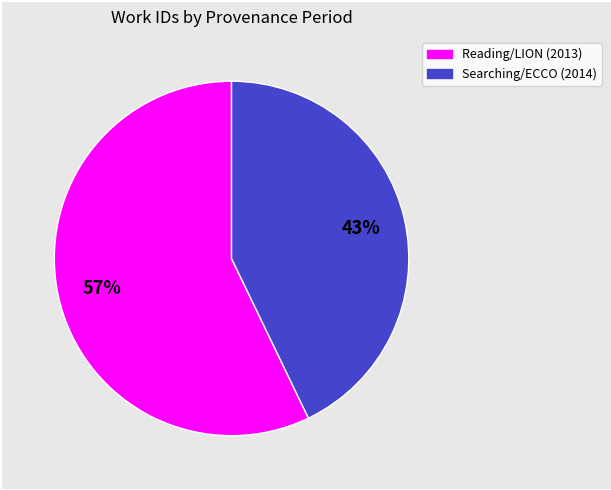

Is there a majority slice in this chart?

Yes